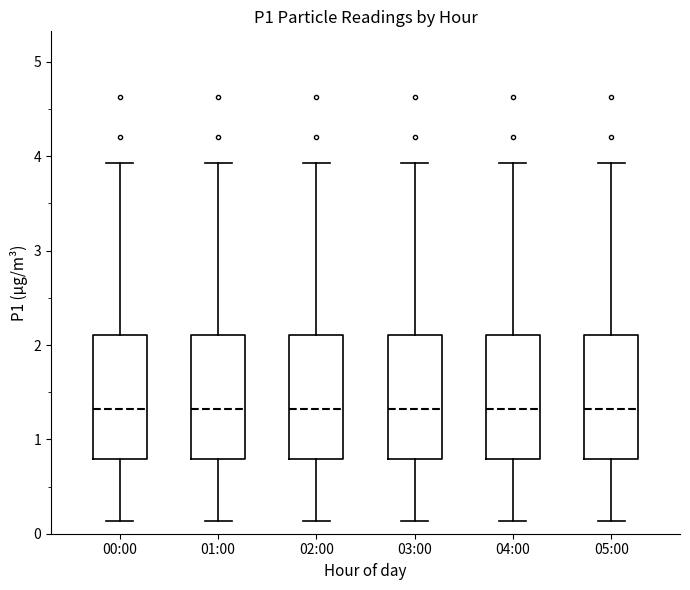

Reading left to right, transcribe this box plot: for each box, give where its median line is, the range the box spans, and where its two whiskers end, as read against the y-axis. The values are not printed on the chart, so give them approximately, as read against the axis.

00:00: median 1.3, box 0.8 to 2.1, whiskers 0.1 to 3.9
01:00: median 1.3, box 0.8 to 2.1, whiskers 0.1 to 3.9
02:00: median 1.3, box 0.8 to 2.1, whiskers 0.1 to 3.9
03:00: median 1.3, box 0.8 to 2.1, whiskers 0.1 to 3.9
04:00: median 1.3, box 0.8 to 2.1, whiskers 0.1 to 3.9
05:00: median 1.3, box 0.8 to 2.1, whiskers 0.1 to 3.9